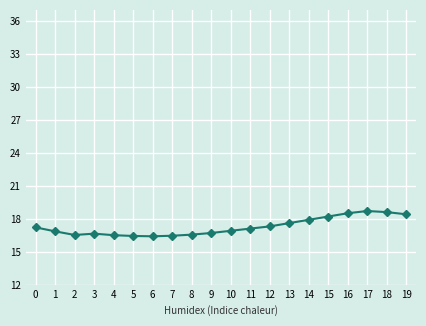

What is the average value?

17.3